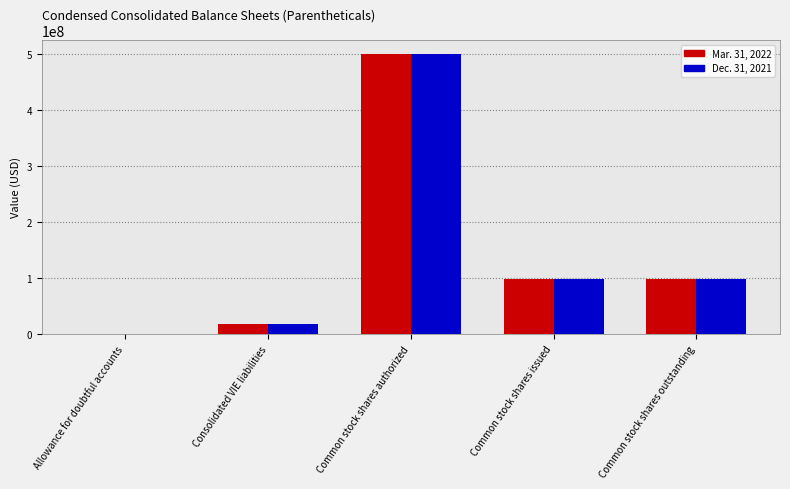

What is the total value across all series at Common stock shares issued?

198099800